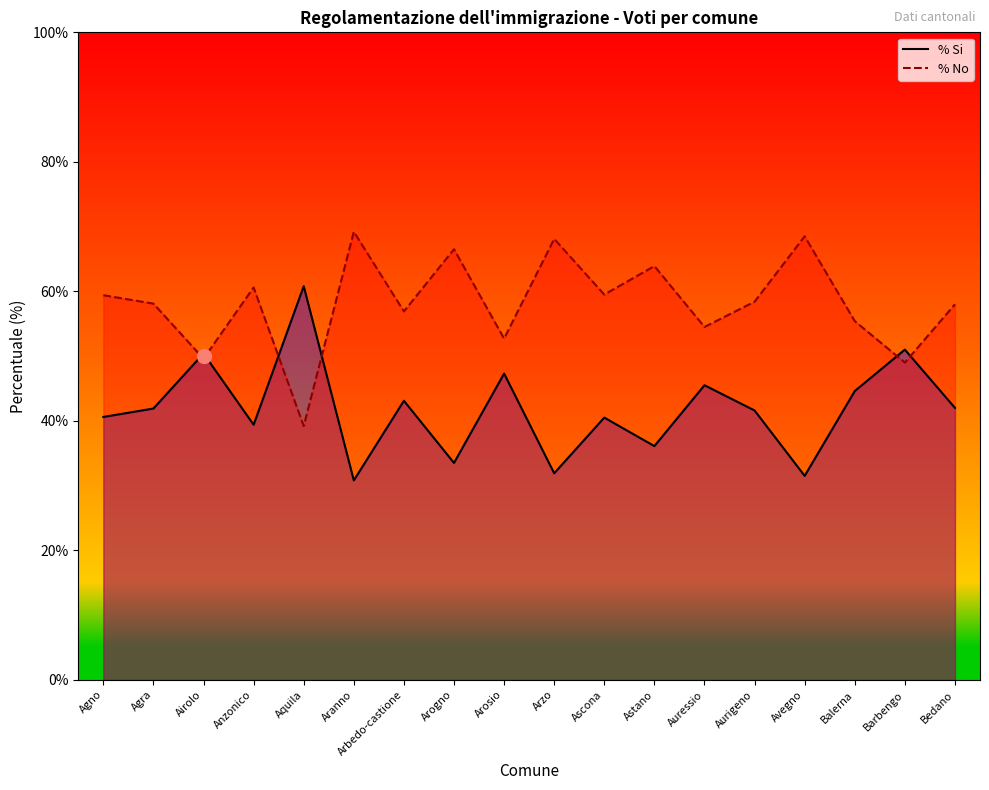

What position from the left is Arbedo-castione?

7